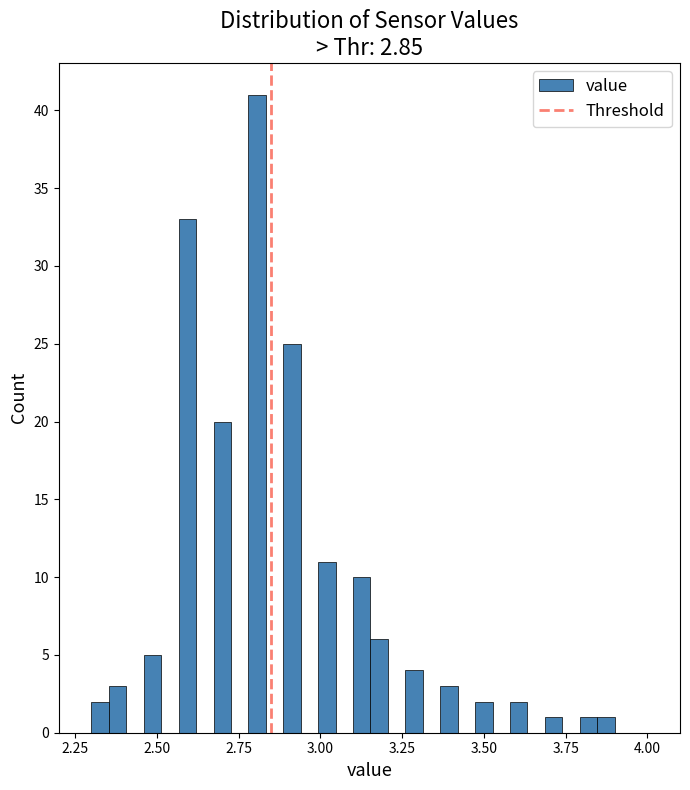

Read against the x-axis, roughly where is the centre of the tallest bar?

2.80